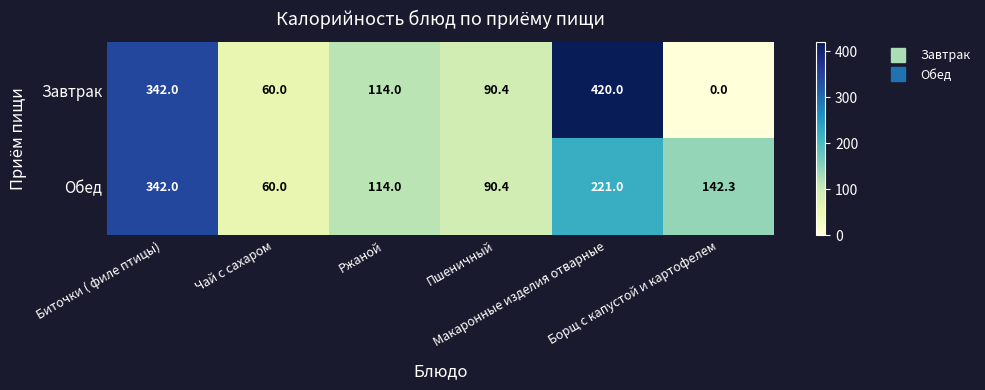

What is the sum of all Обед values?

969.7